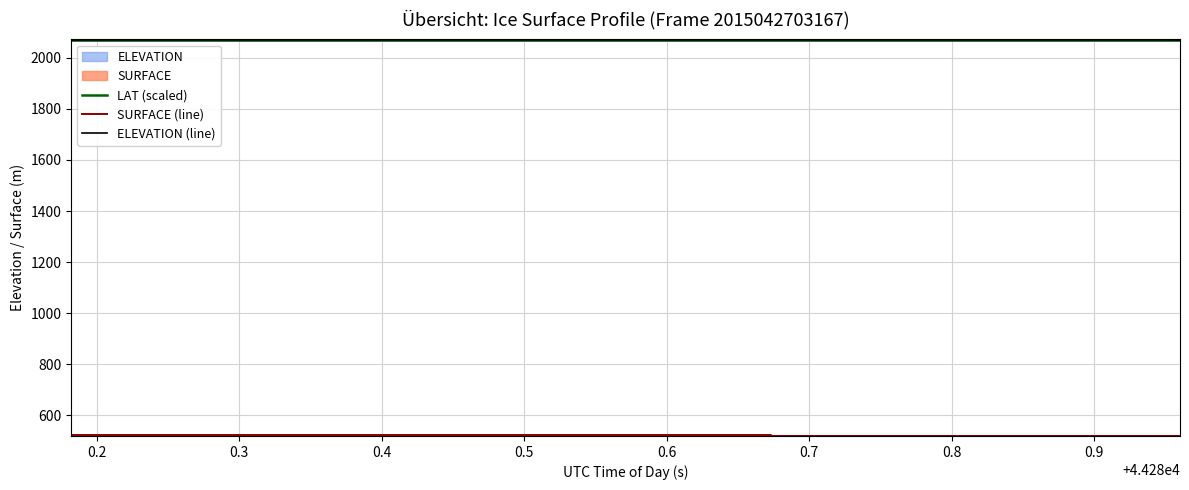

How many lines are shown in the chart?

3